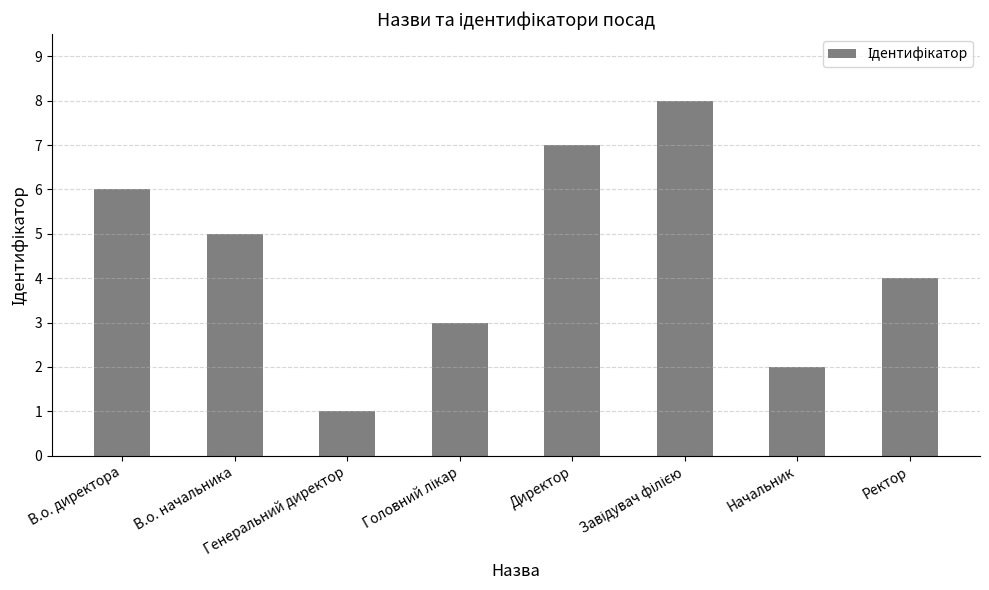

Reading left to right, list all the values displayed in this chart.

6	5	1	3	7	8	2	4